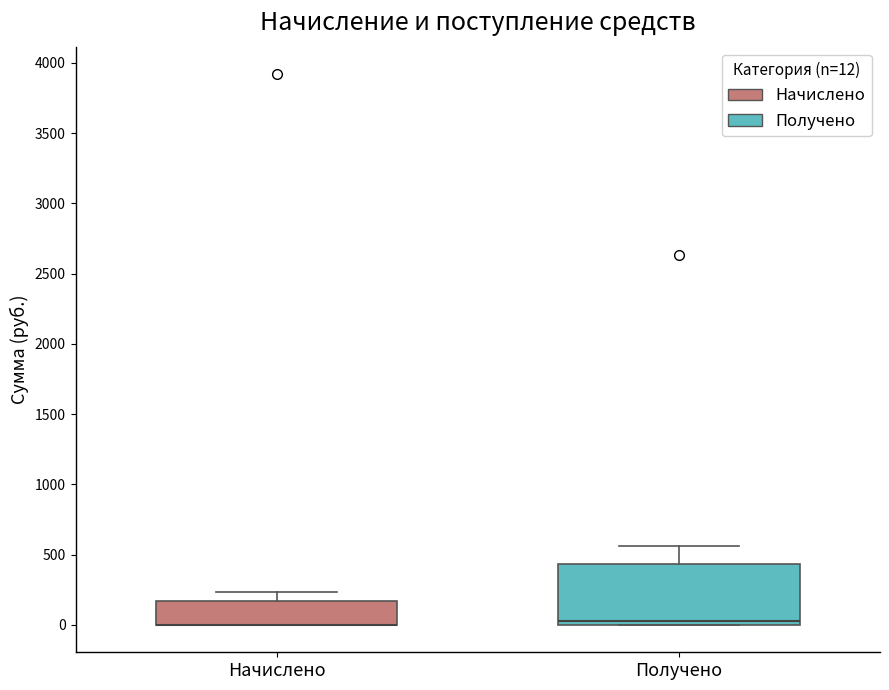

Reading left to right, read every box against the y-axis: the position of its median line, the range the box covers, and the ends of its whiskers. The values are not printed on the chart, so give them approximately, as read against the axis.

Начислено: median 0 (drawn on the box's lower edge), box 0 to 150, whiskers 0 to 250
Получено: median 50, box 0 to 450, whiskers 0 to 550